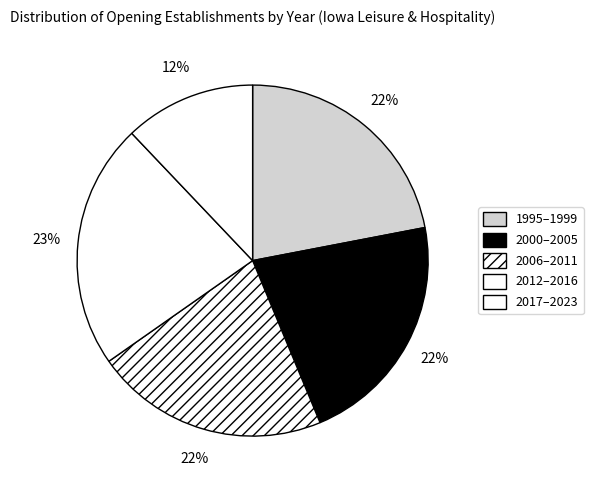

To the nearest percent, what is the difference between the largest and smallest slice percentages?

11%